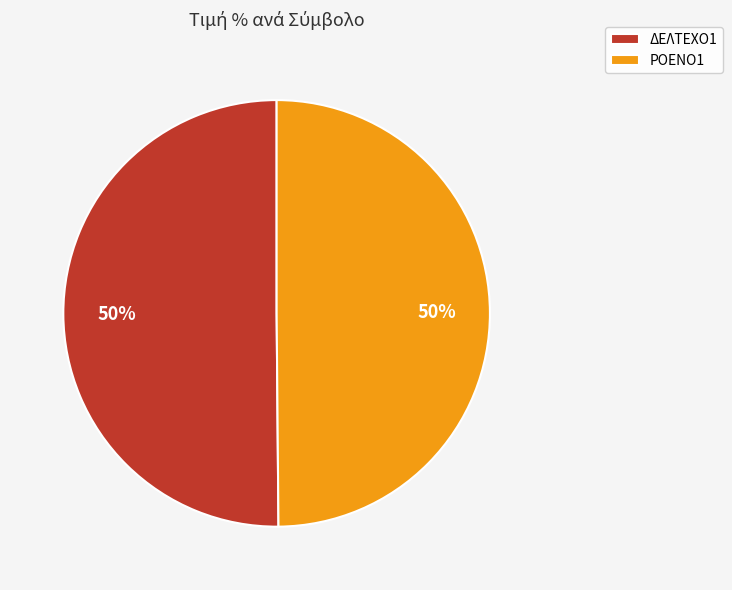

To the nearest percent, what is the combined percentage of ΔΕΛΤΕΧΟ1 and ΡΟΕΝΟ1?

100%